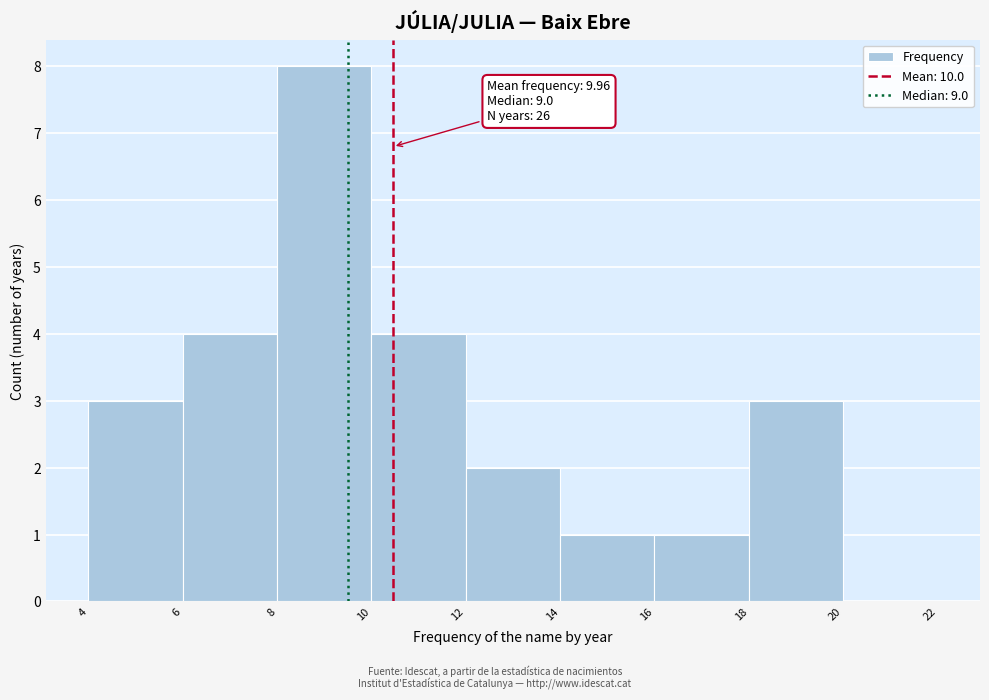

Reading right to left, list all the values displayed in this chart.

20=0	18=3	16=1	14=1	12=2	10=4	8=8	6=4	4=3